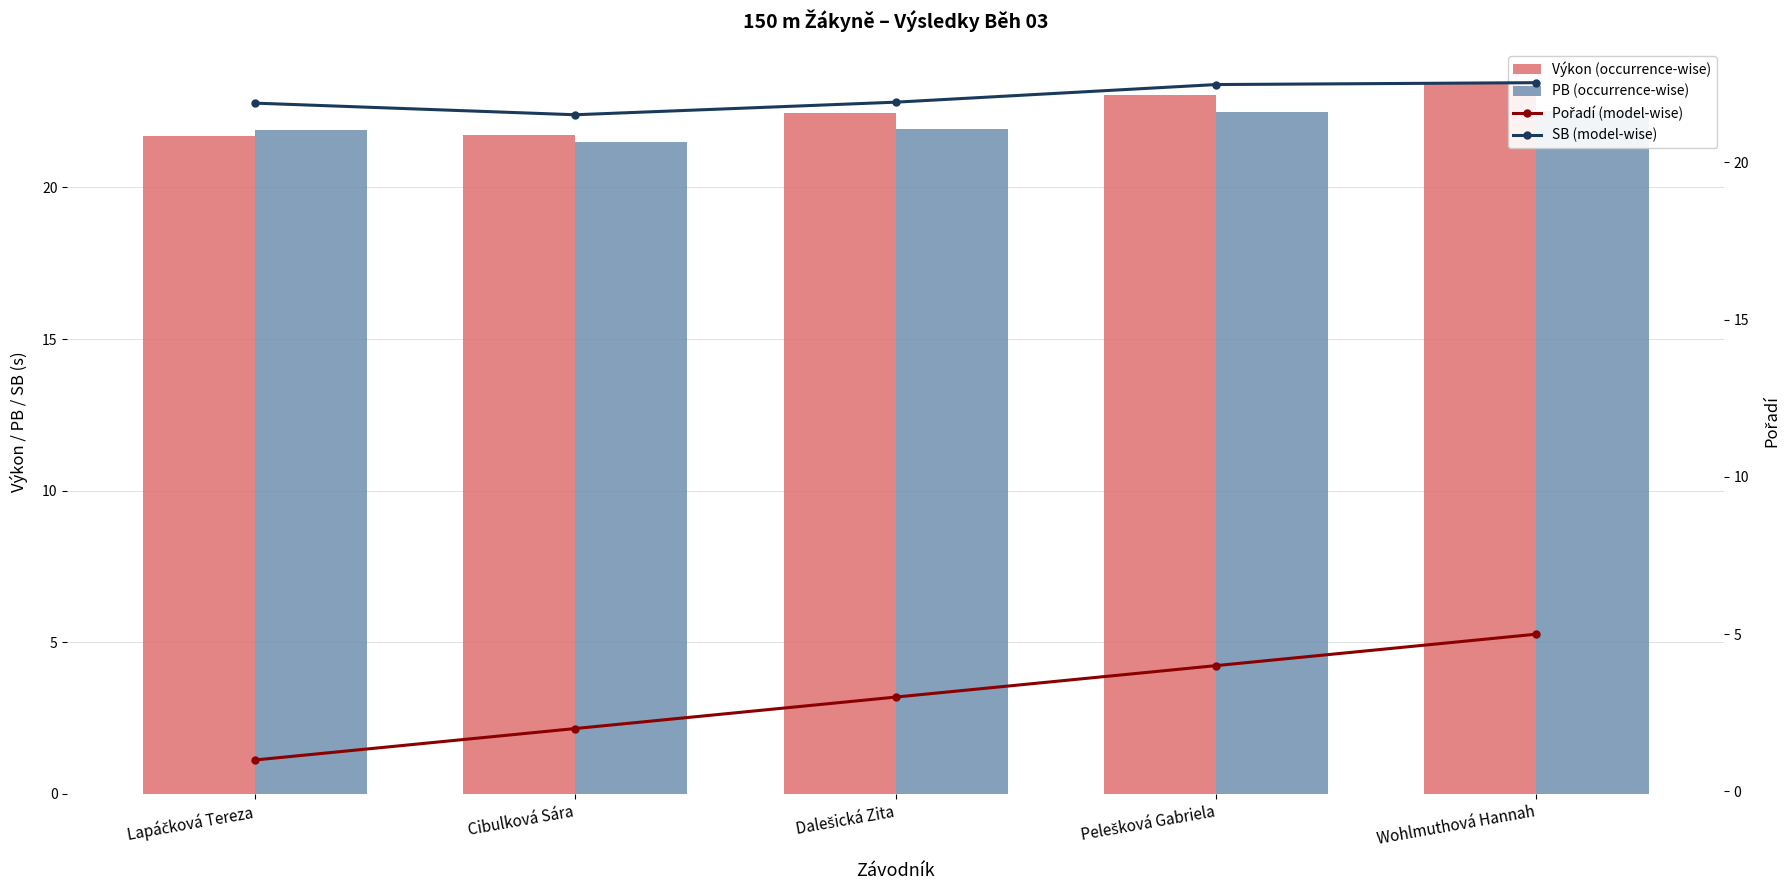

Which series has the widest spread of values?

Pořadí (model-wise)